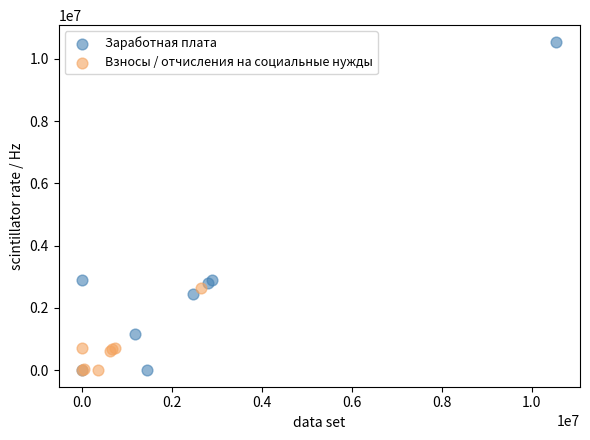

Which series has the widest spread of Y values?

Заработная плата